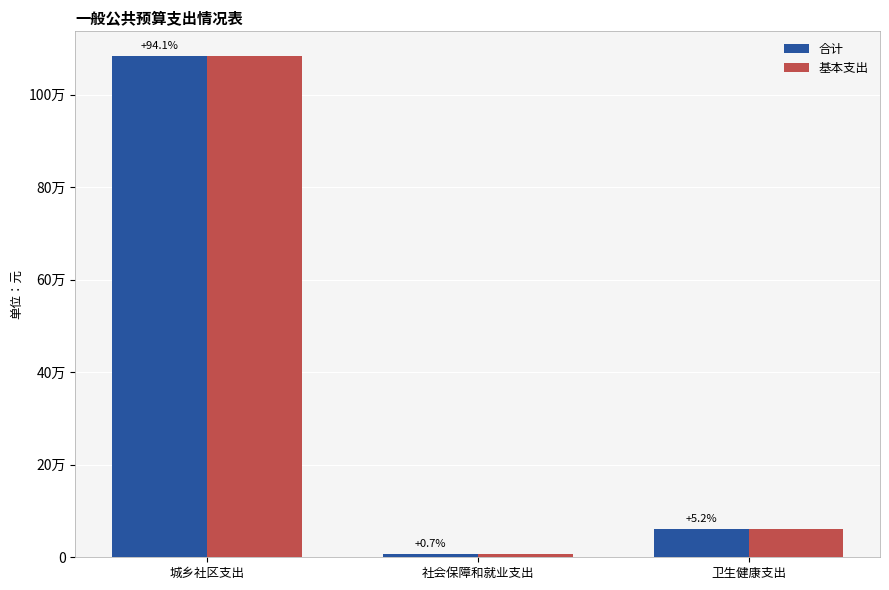

Does the chart contain any negative values?

No